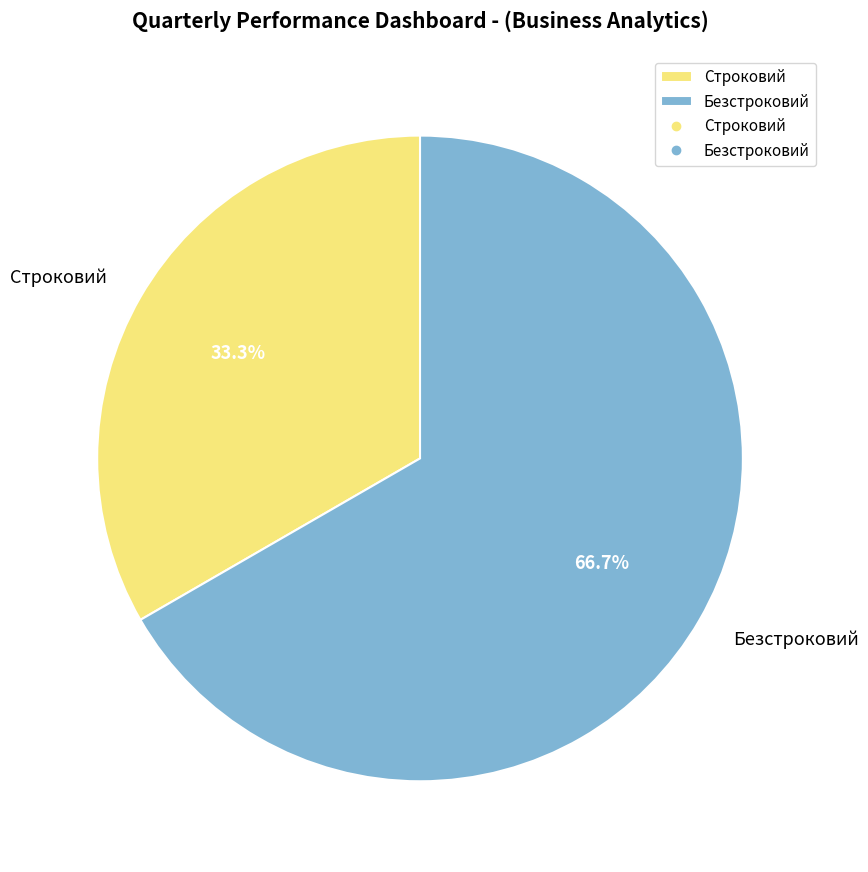

Is Безстроковий the majority of the pie?

Yes